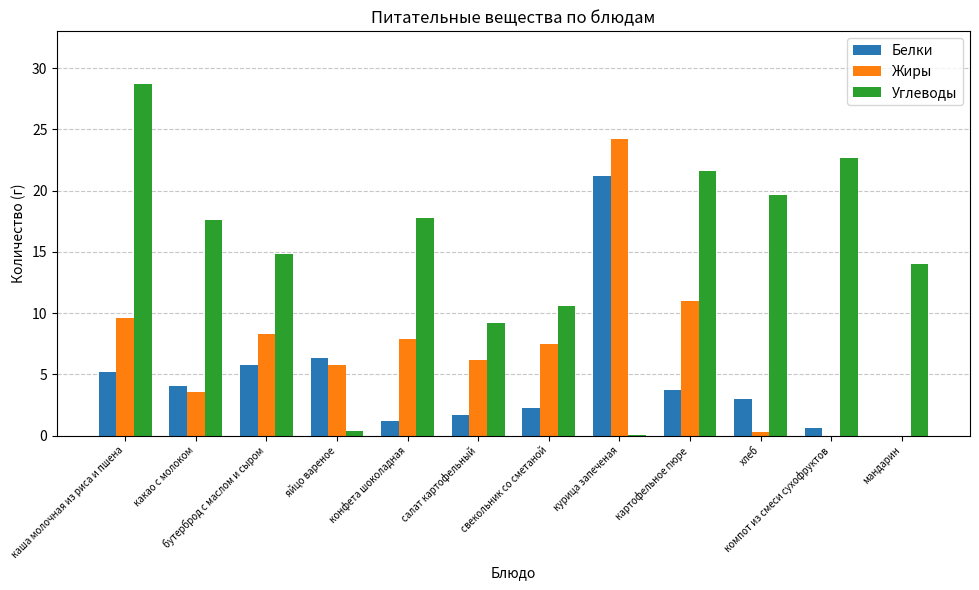

At which category is the sum across all series the highest?

курица запеченая